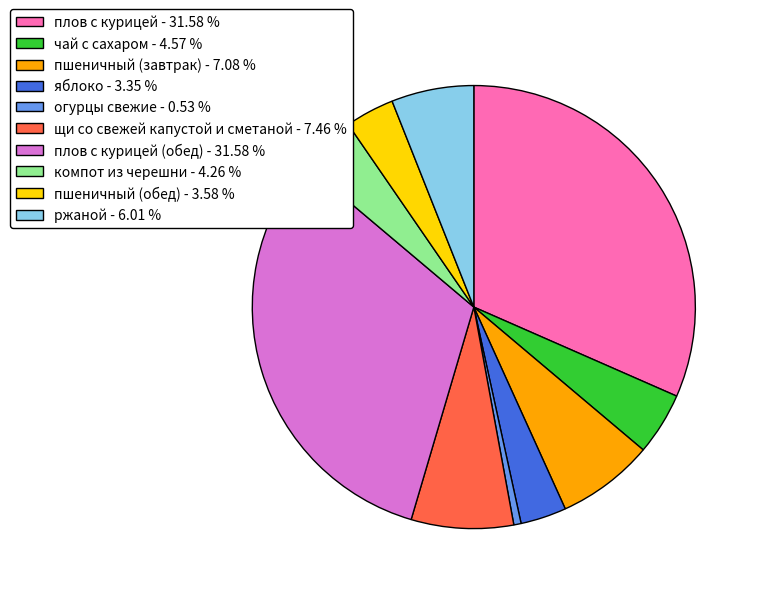

How many segments does this pie chart have?

10